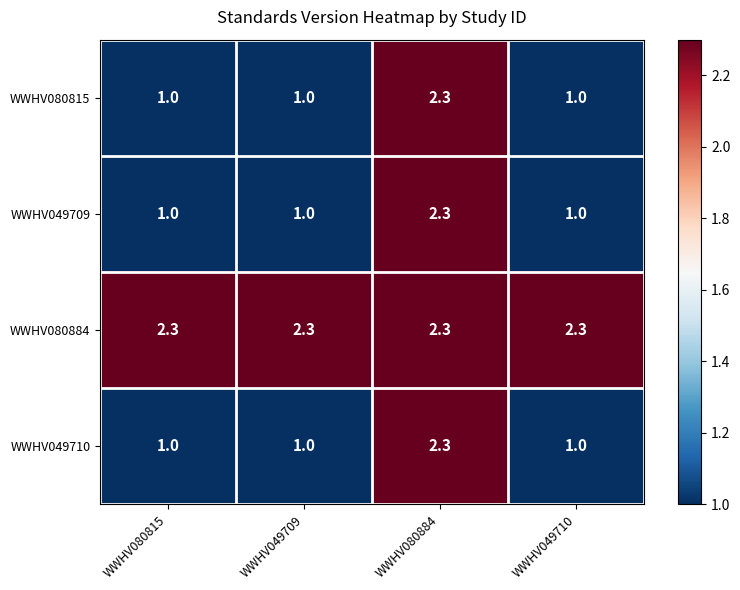

How many values in the WWHV080815 series exceed 1?

1